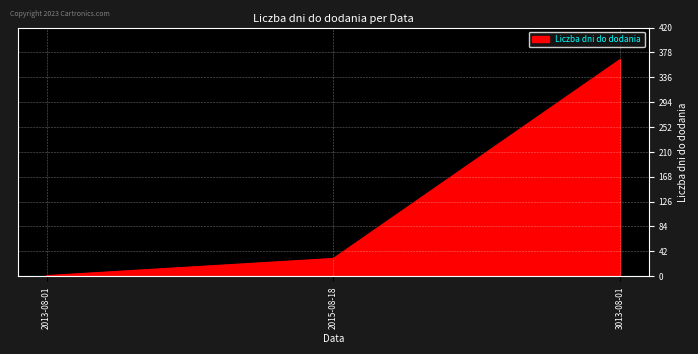

What is the difference between the maximum and minimum values?

365